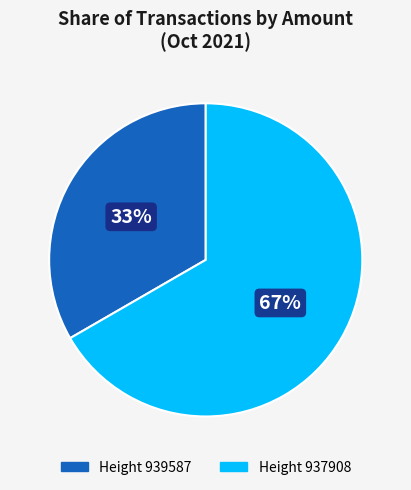

To the nearest percent, what percentage of the pie is Height 937908?

67%